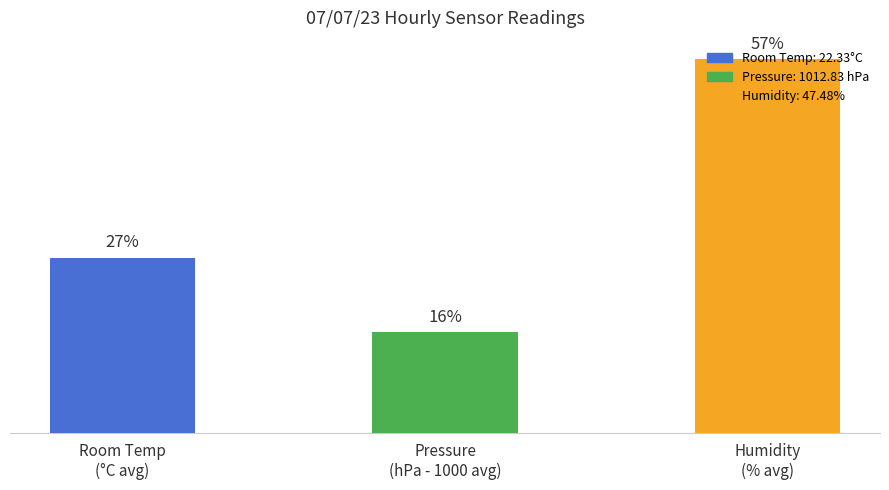

Are the bars horizontal?

No